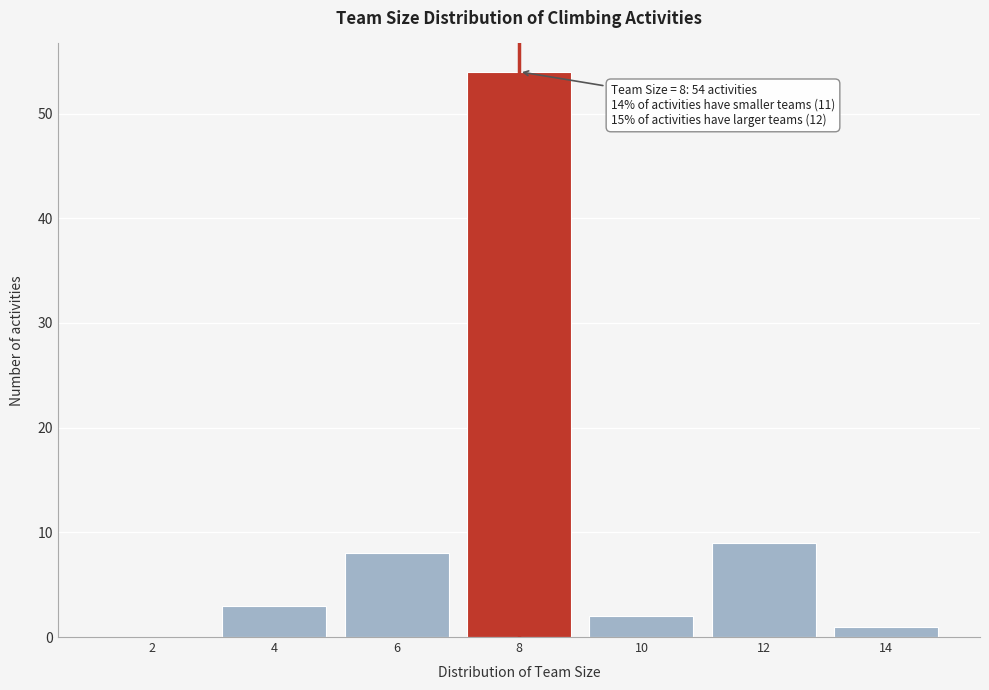

Reading left to right, list all the values displayed in this chart.

2=0	4=3	6=8	8=54	10=2	12=9	14=1